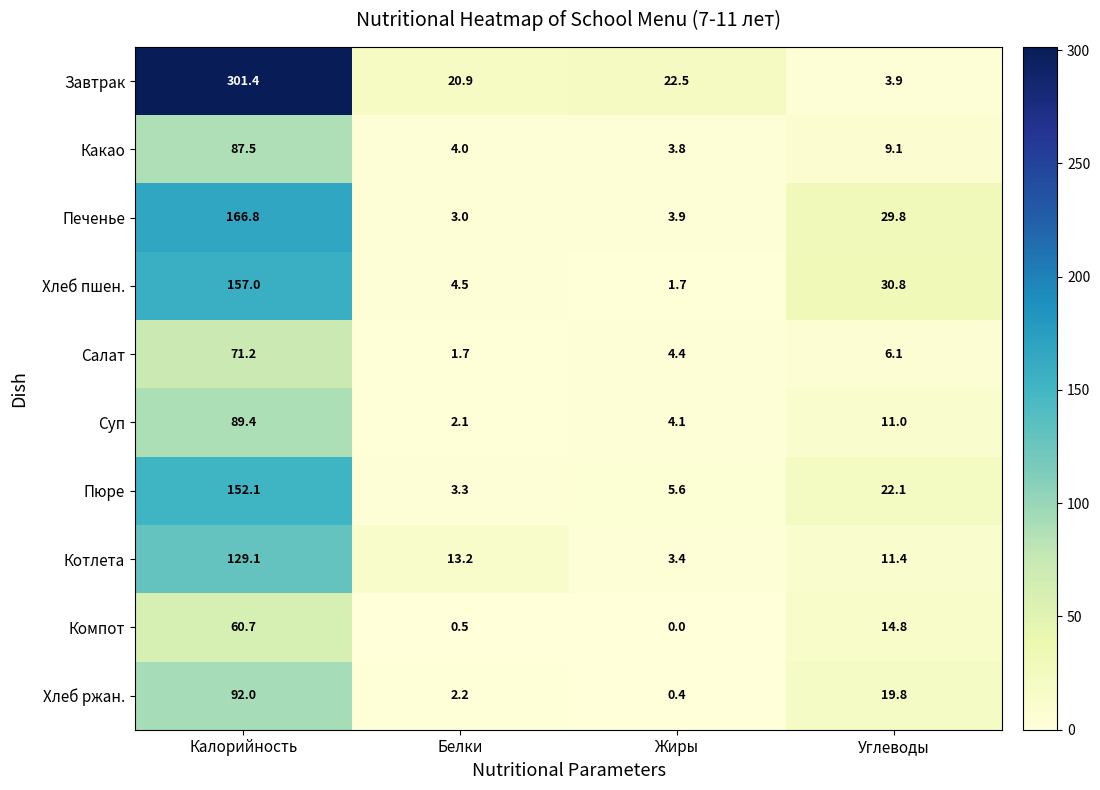

How many data points in Компот are less than 14?

2